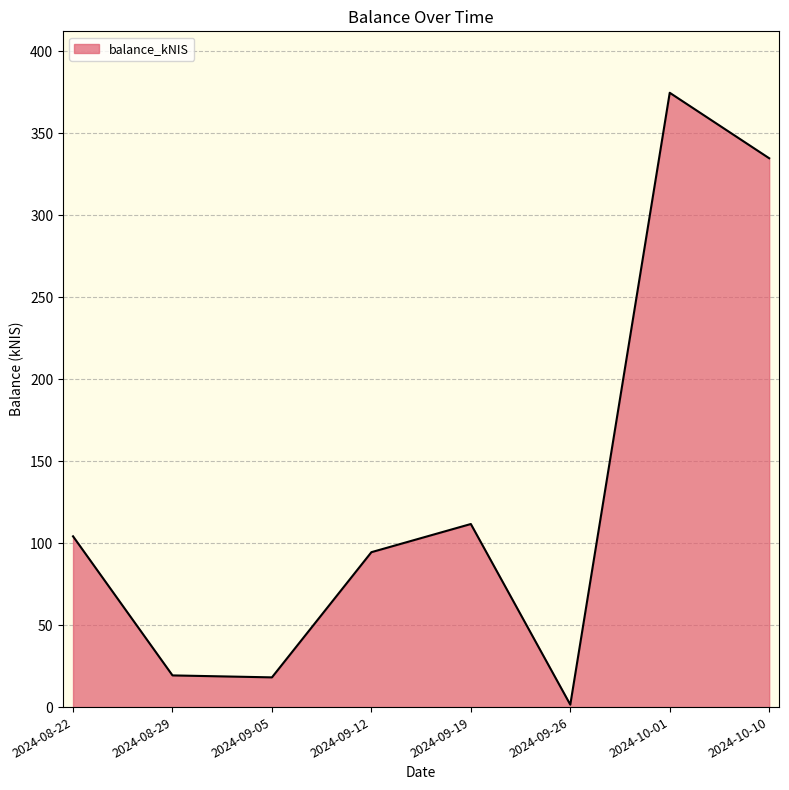

True or false: the data has more than 1 interior local peaks.

True